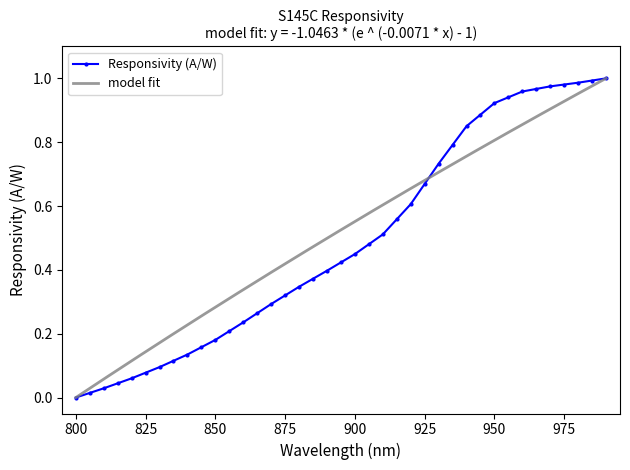

Rank the categories by value from lowest to highest.

800, 805, 810, 815, 820, 825, 830, 835, 840, 845, 850, 855, 860, 865, 870, 875, 880, 885, 890, 895, 900, 905, 910, 915, 920, 925, 930, 935, 940, 945, 950, 955, 960, 965, 970, 975, 980, 985, 990